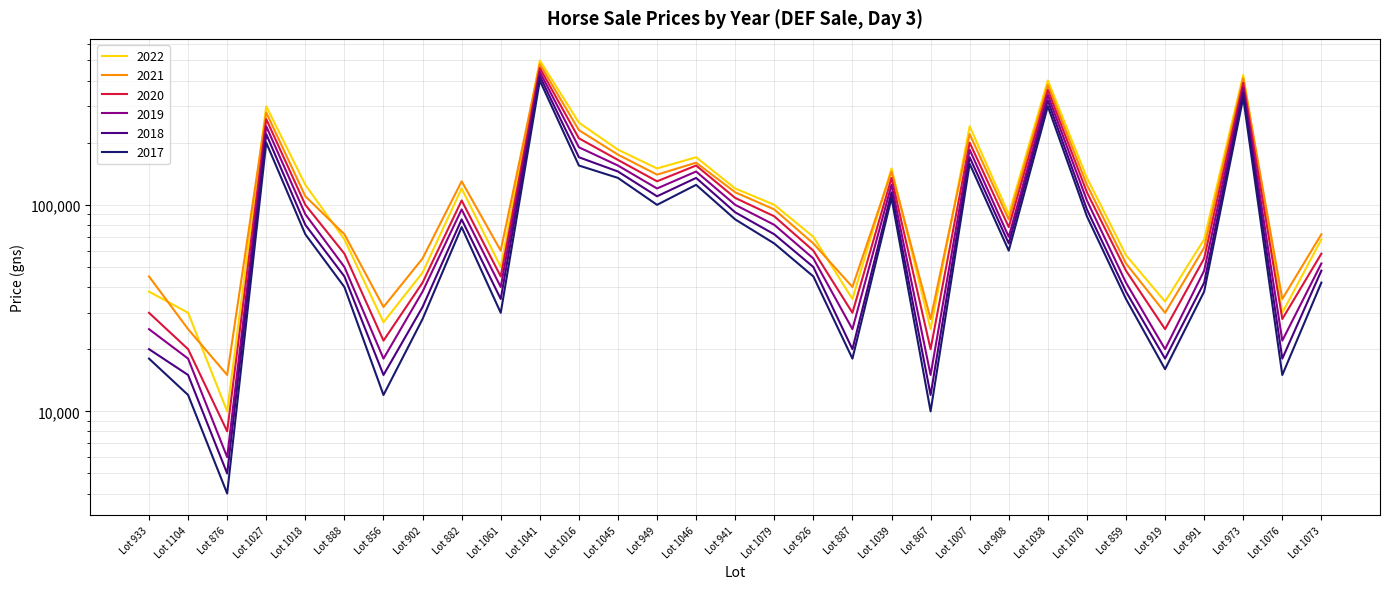

At which category is the sum across all series the highest?

Lot 1041